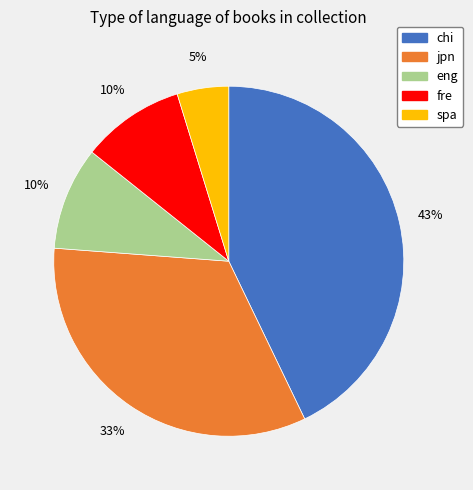

Which category has the smallest portion of the pie?

spa